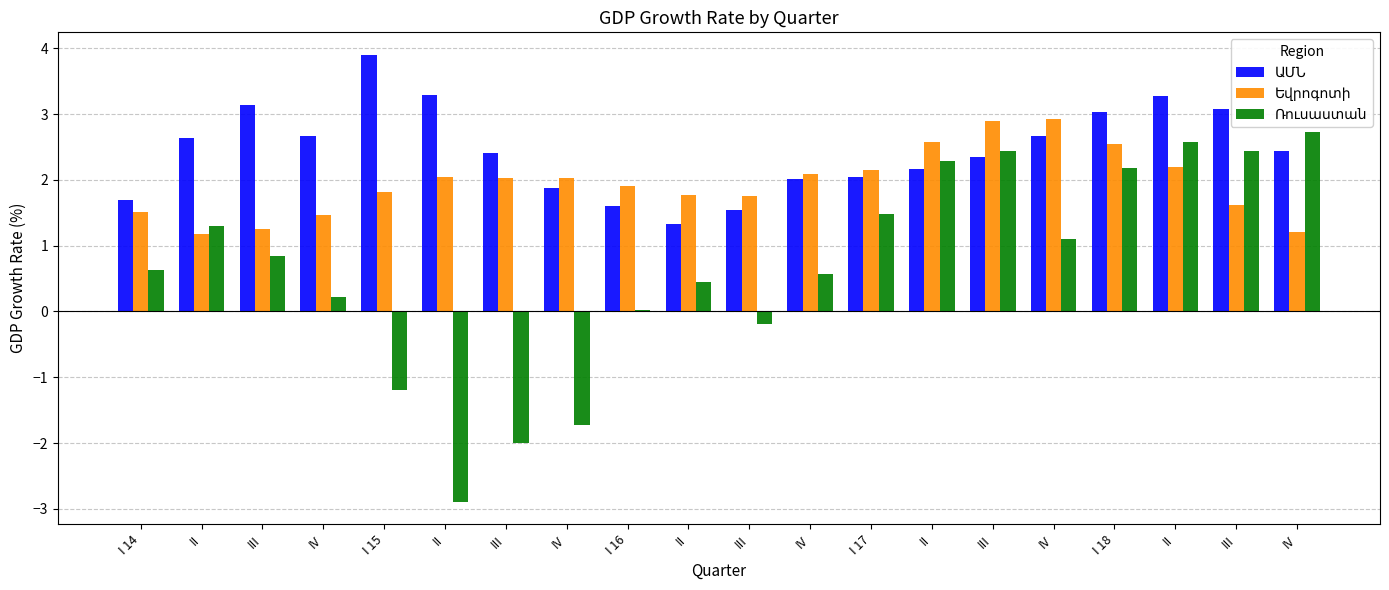

How many series are shown in this chart?

3